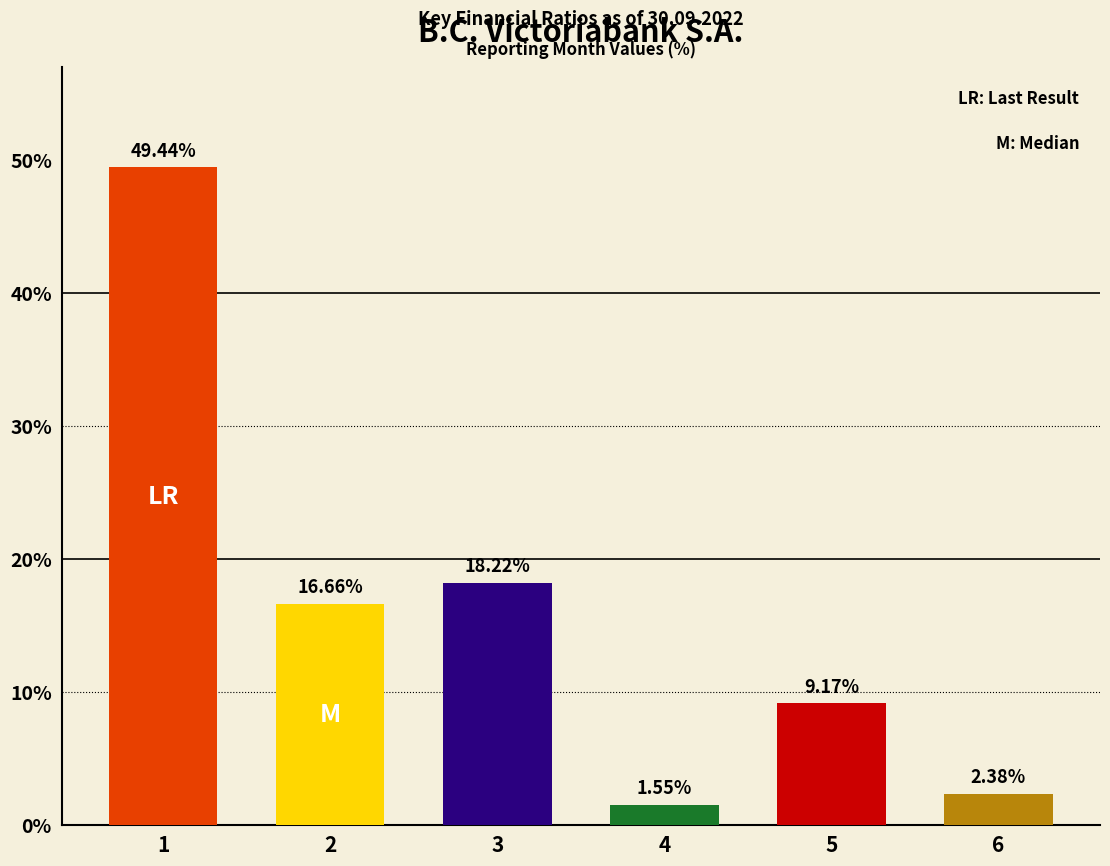

What is the average value?

16.2